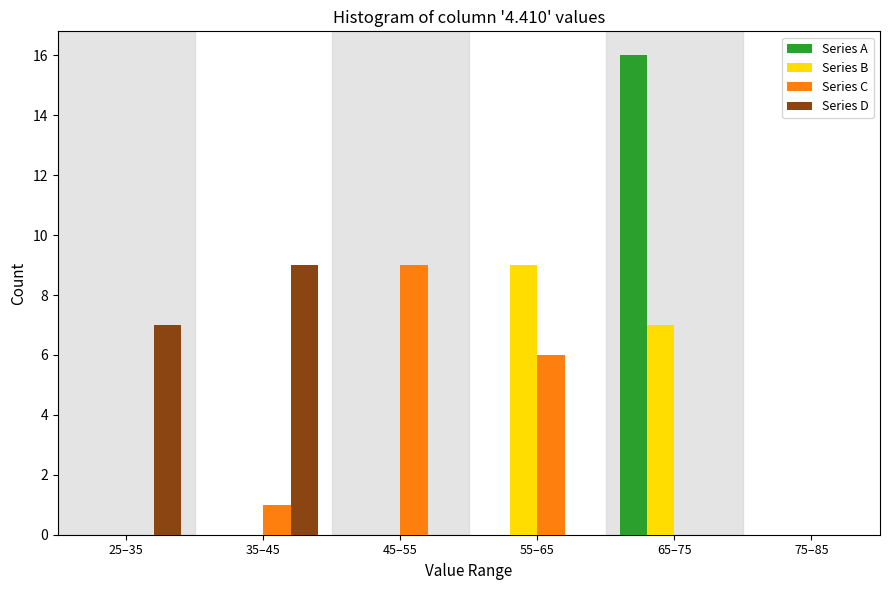

Reading left to right, extract all data points from this chart.

Series A: 25–35=0	35–45=0	45–55=0	55–65=0	65–75=16	75–85=0
Series B: 25–35=0	35–45=0	45–55=0	55–65=9	65–75=7	75–85=0
Series C: 25–35=0	35–45=1	45–55=9	55–65=6	65–75=0	75–85=0
Series D: 25–35=7	35–45=9	45–55=0	55–65=0	65–75=0	75–85=0